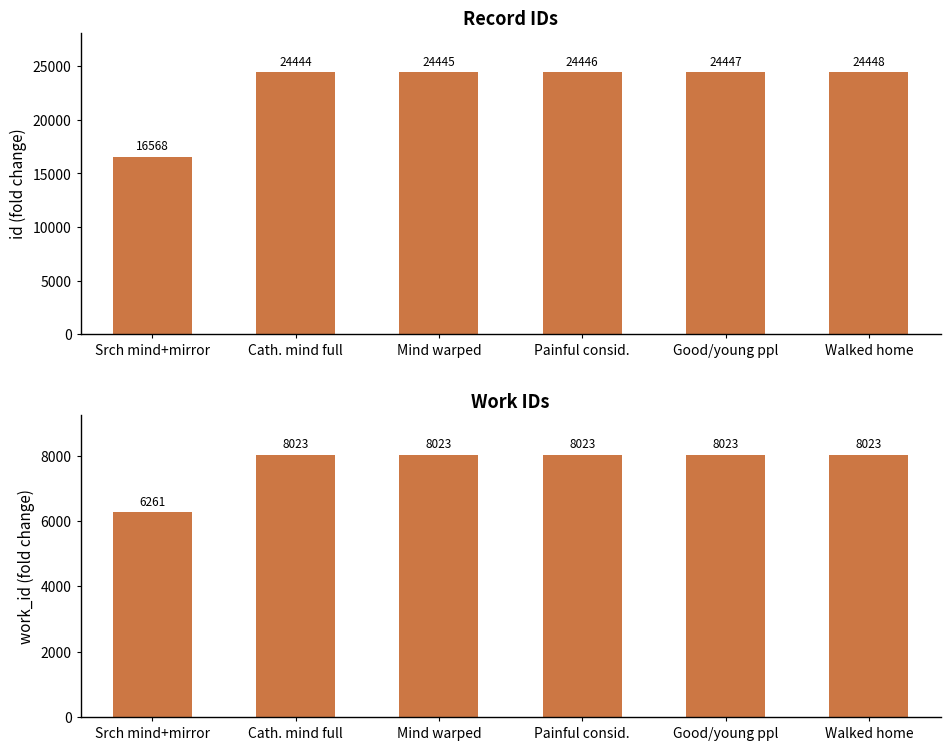

What is the average value of the id series?

23133